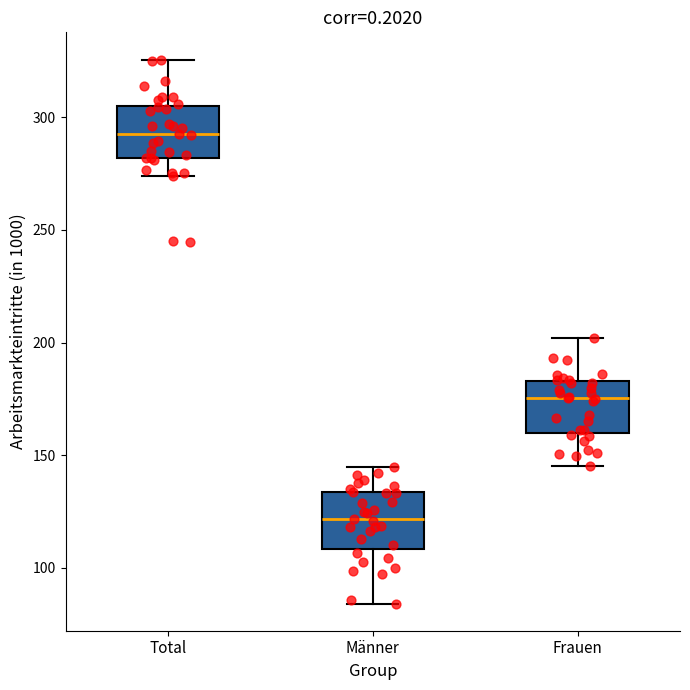

Which box's median line is the lowest?

Männer